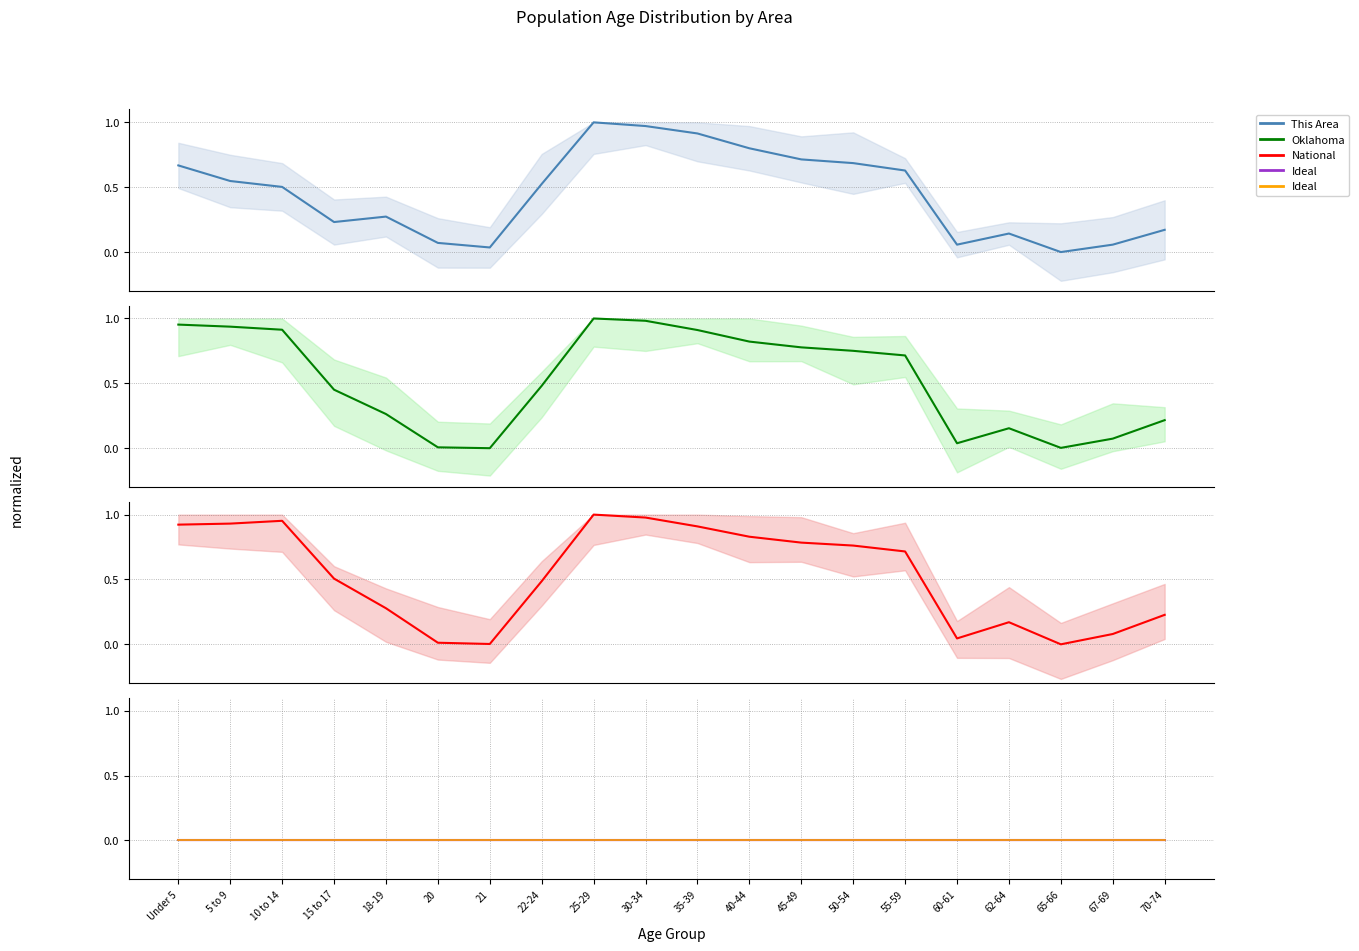

Reading left to right, list all the values displayed in this chart.

This Area: Under 5=0.7	5 to 9=0.5	10 to 14=0.5	15 to 17=0.2	18-19=0.3	20=0.1	21=0.0	22-24=0.5	25-29=1.0	30-34=1.0	35-39=0.9	40-44=0.8	45-49=0.7	50-54=0.7	55-59=0.6	60-61=0.1	62-64=0.1	65-66=0.0	67-69=0.1	70-74=0.2
Oklahoma: Under 5=1.0	5 to 9=0.9	10 to 14=0.9	15 to 17=0.5	18-19=0.3	20=0.0	21=0.0	22-24=0.5	25-29=1.0	30-34=1.0	35-39=0.9	40-44=0.8	45-49=0.8	50-54=0.8	55-59=0.7	60-61=0.0	62-64=0.2	65-66=0.0	67-69=0.1	70-74=0.2
National: Under 5=0.9	5 to 9=0.9	10 to 14=1.0	15 to 17=0.5	18-19=0.3	20=0.0	21=0.0	22-24=0.5	25-29=1.0	30-34=1.0	35-39=0.9	40-44=0.8	45-49=0.8	50-54=0.8	55-59=0.7	60-61=0.0	62-64=0.2	65-66=0.0	67-69=0.1	70-74=0.2
Ideal: Under 5=0.0	5 to 9=0.0	10 to 14=0.0	15 to 17=0.0	18-19=0.0	20=0.0	21=0.0	22-24=0.0	25-29=0.0	30-34=0.0	35-39=0.0	40-44=0.0	45-49=0.0	50-54=0.0	55-59=0.0	60-61=0.0	62-64=0.0	65-66=0.0	67-69=0.0	70-74=0.0